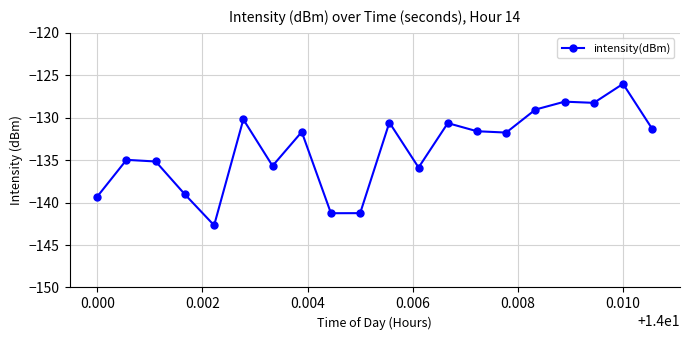

What is the maximum value shown in the chart?

-126.0